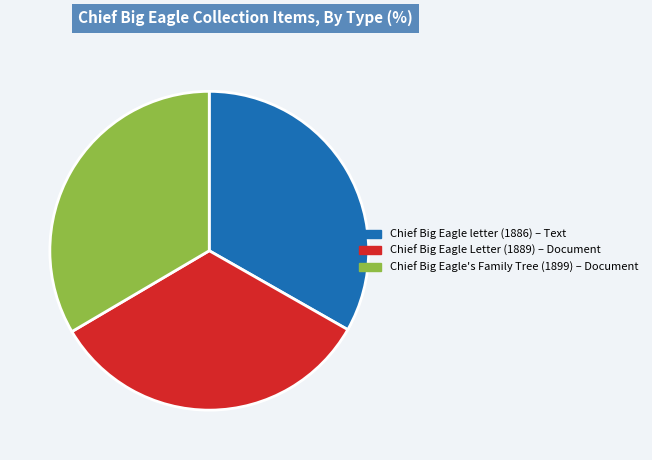

Approximately how many times larger is the value at Chief Big Eagle's Family Tree (1899) – Document compared to Chief Big Eagle letter (1886) – Text?

1.0